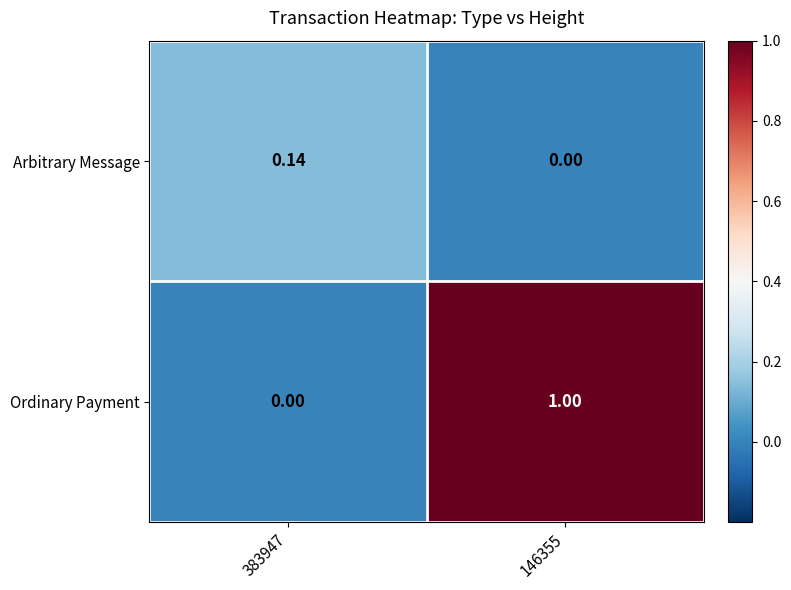

Between 383947 and 146355, which series saw the biggest shift?

Ordinary Payment